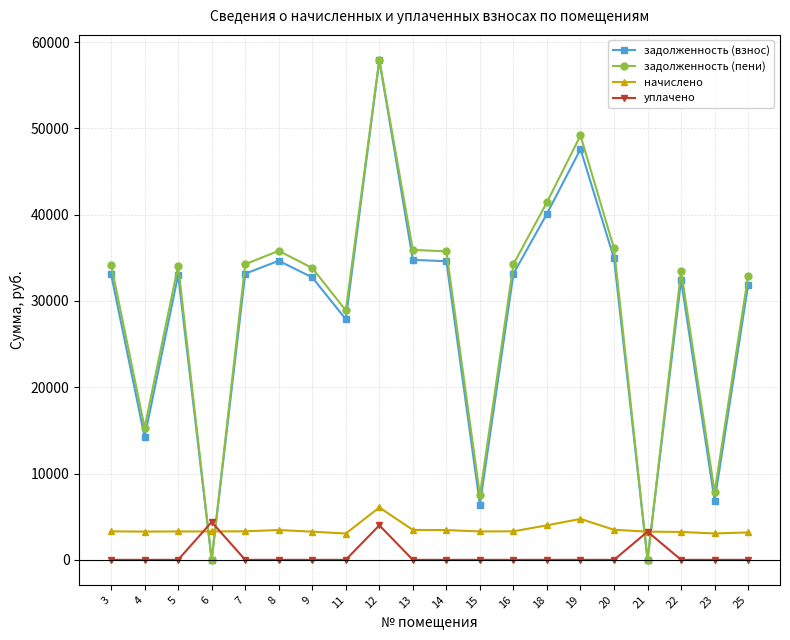

What is the difference between the maximum and minimum values in the задолженность (пени) series?

57941.3